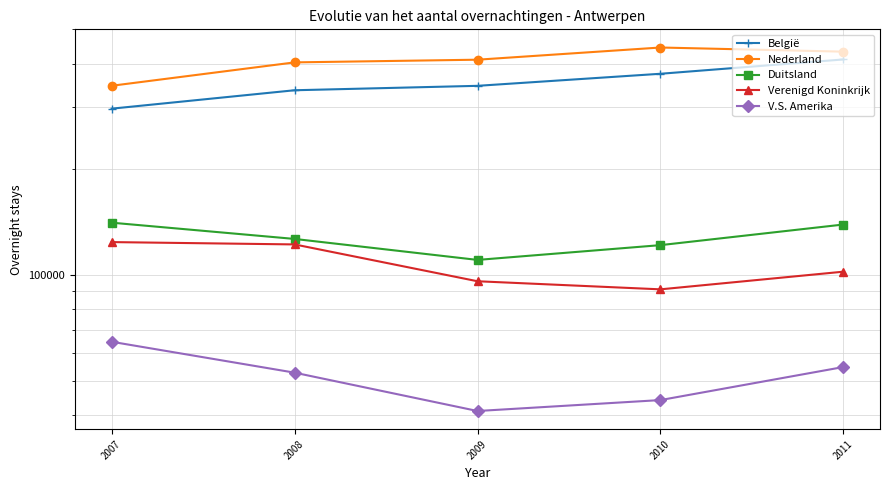

True or false: Verenigd Koninkrijk and Nederland cross at least once.

False